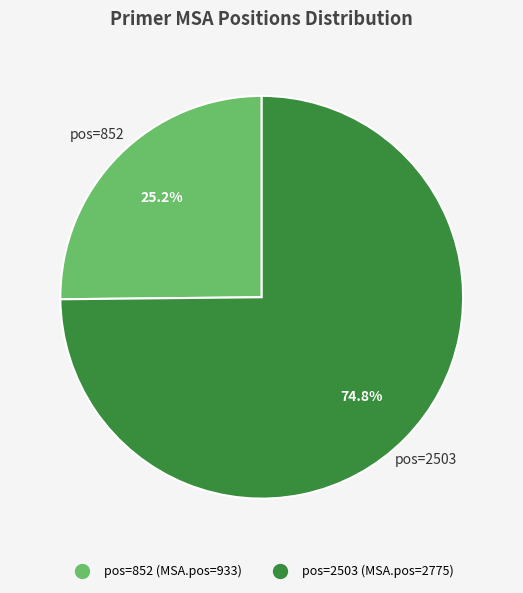

Does any single category account for the majority?

Yes